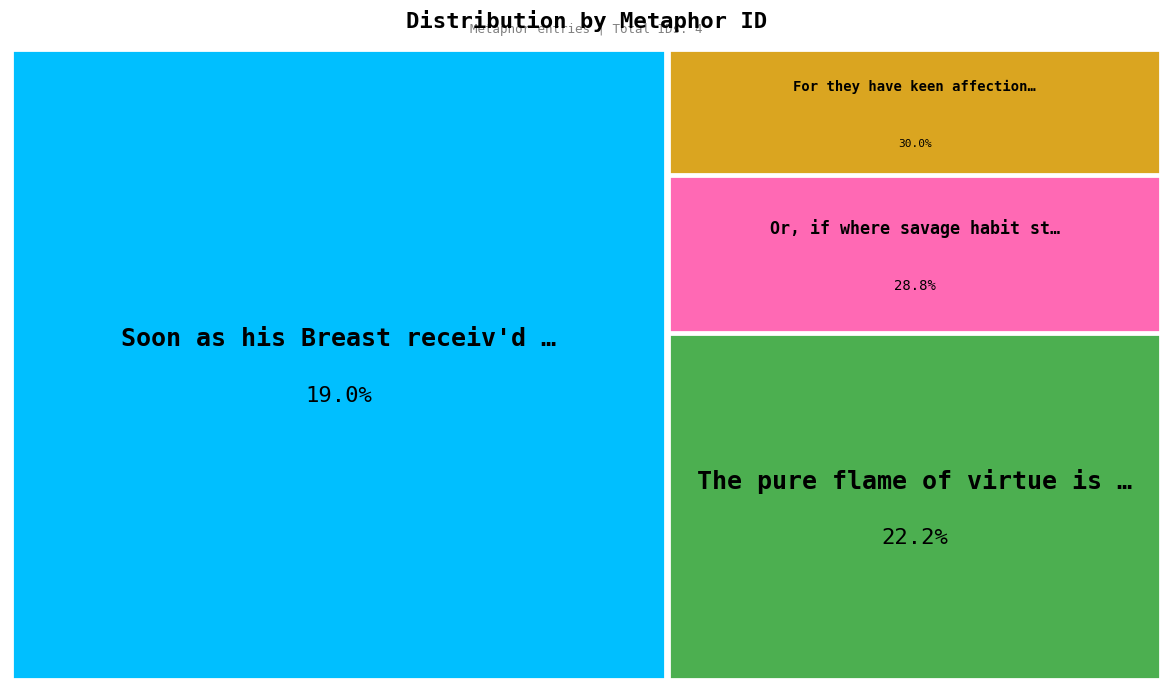

What is the smallest slice in the pie chart?

Soon as his Breast receiv'd the potent